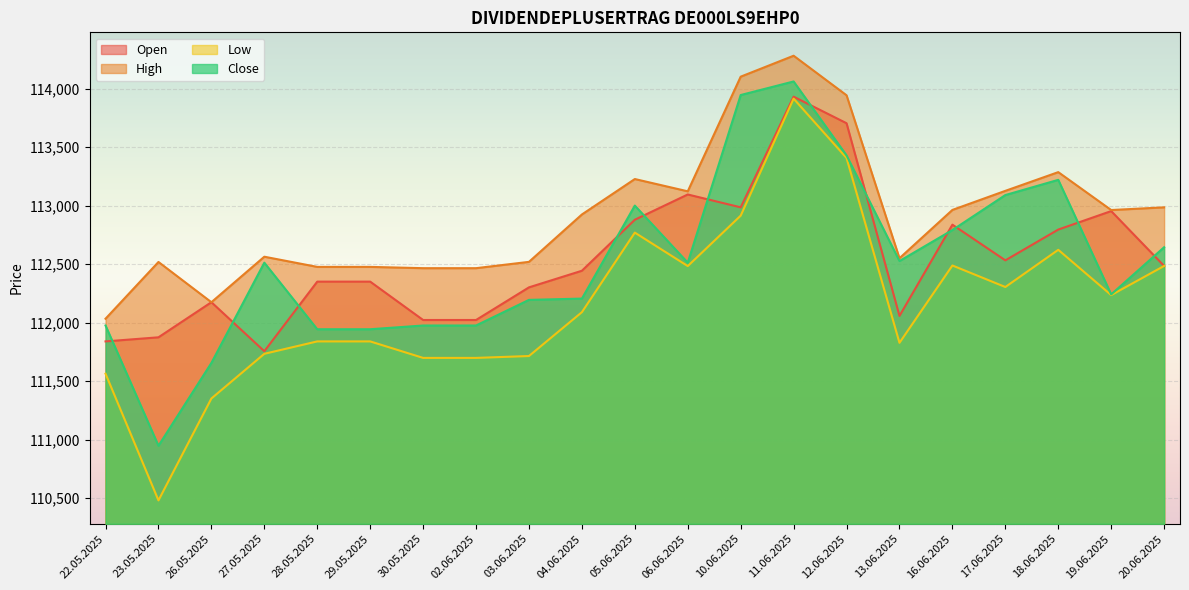

At which category is the sum across all series the highest?

11.06.2025